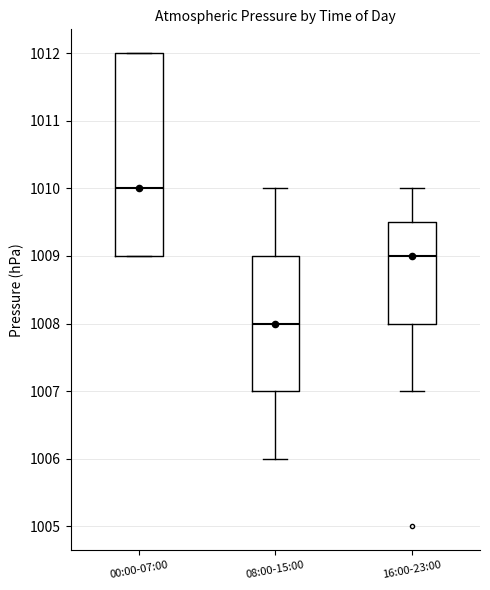

Reading left to right, transcribe this box plot: for each box, give where its median line is, the range the box spans, and where its two whiskers end, as read against the y-axis. The values are not printed on the chart, so give them approximately, as read against the axis.

00:00-07:00: median 1010.0, box 1009.0 to 1012.0, whiskers 1009.0 to 1012.0
08:00-15:00: median 1008.0, box 1007.0 to 1009.0, whiskers 1006.0 to 1010.0
16:00-23:00: median 1009.0, box 1008.0 to 1009.5, whiskers 1007.0 to 1010.0